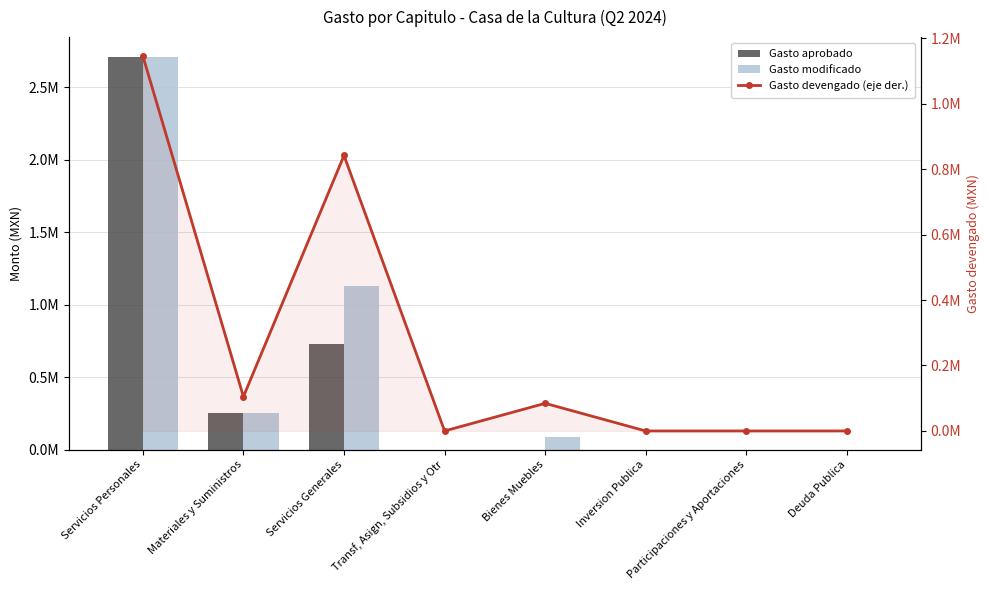

What is the label of the 4th bar from the right?

Bienes Muebles